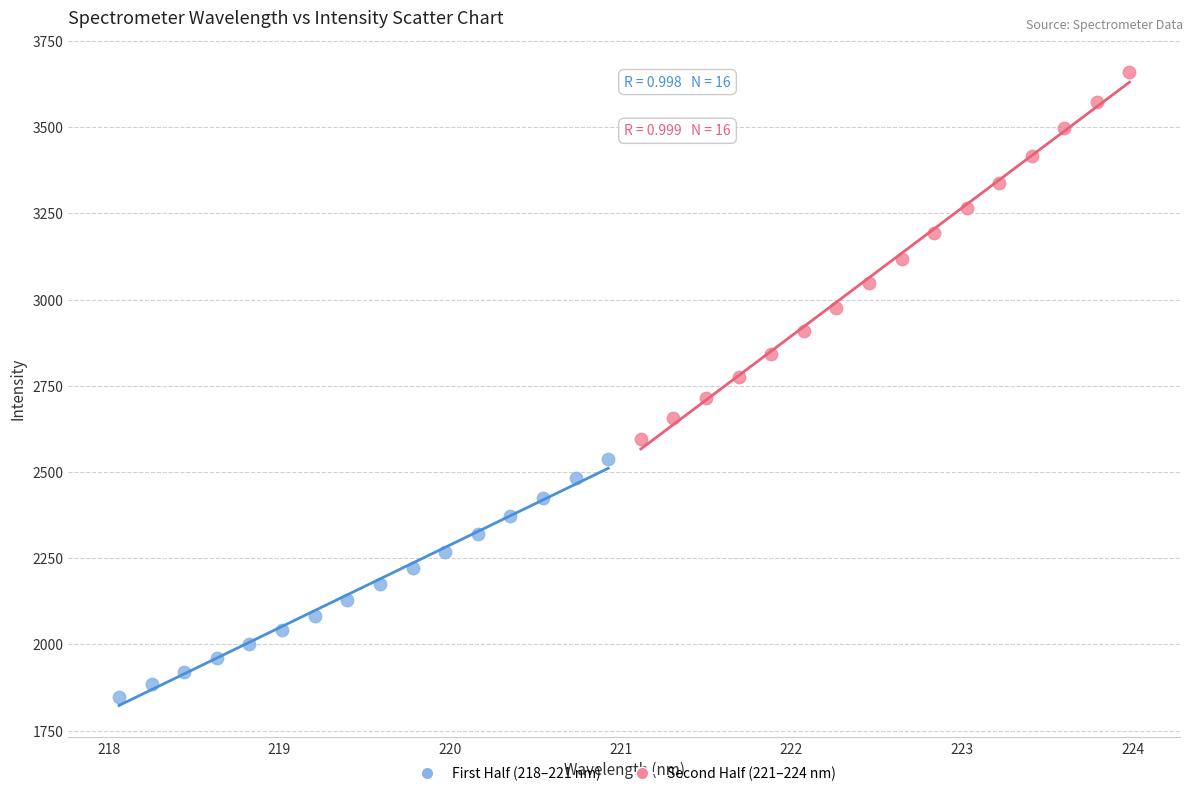

Which series has the largest Y range (max minus min)?

Second Half (221–224 nm)